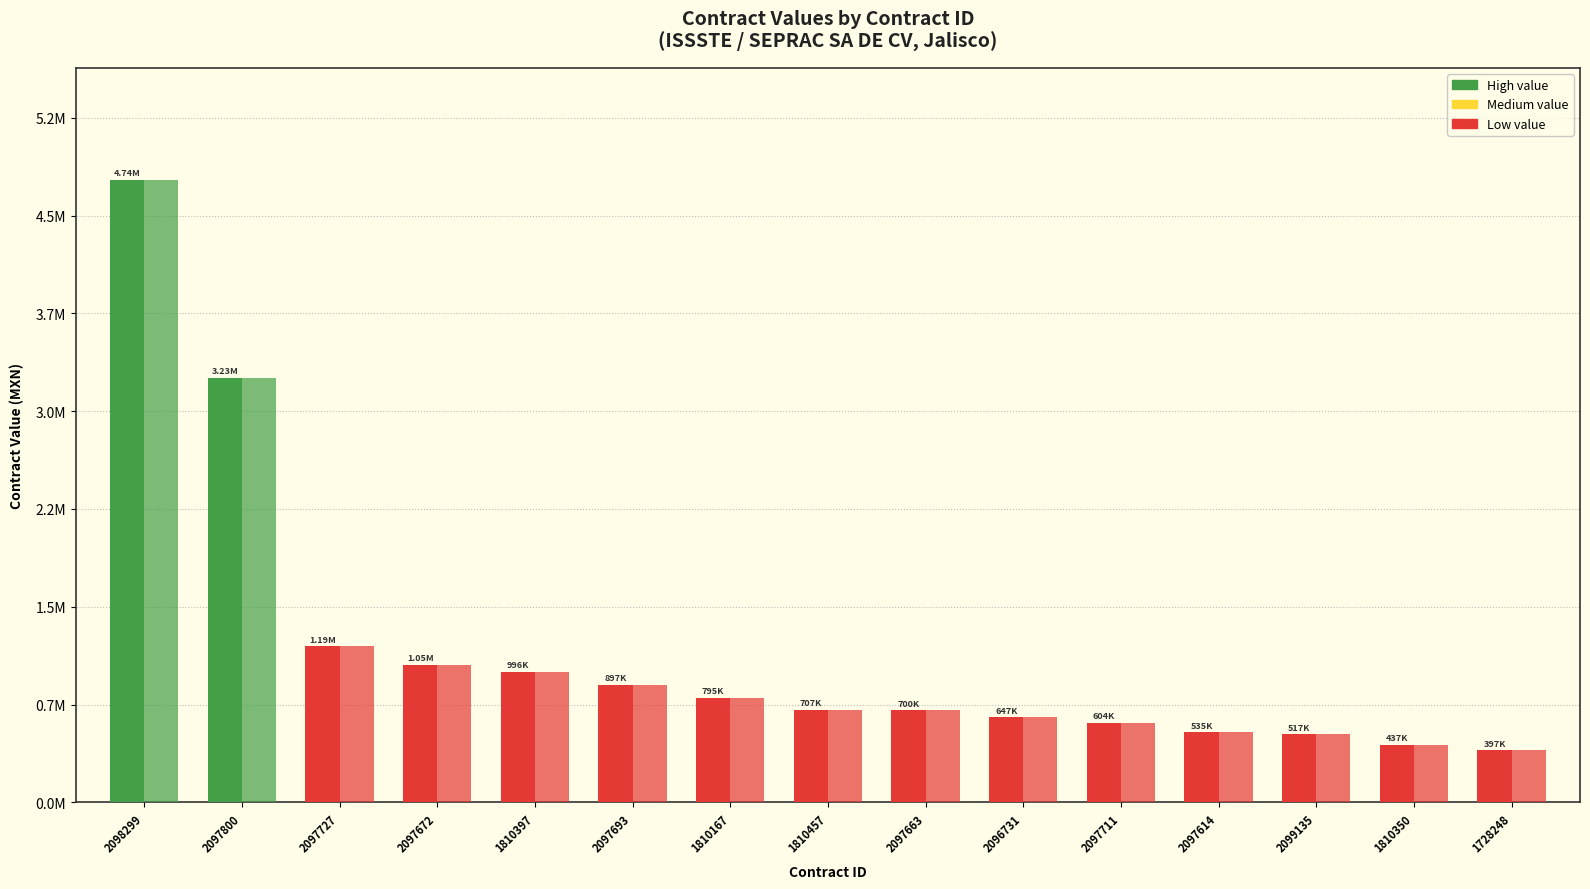

Are the bars horizontal?

No